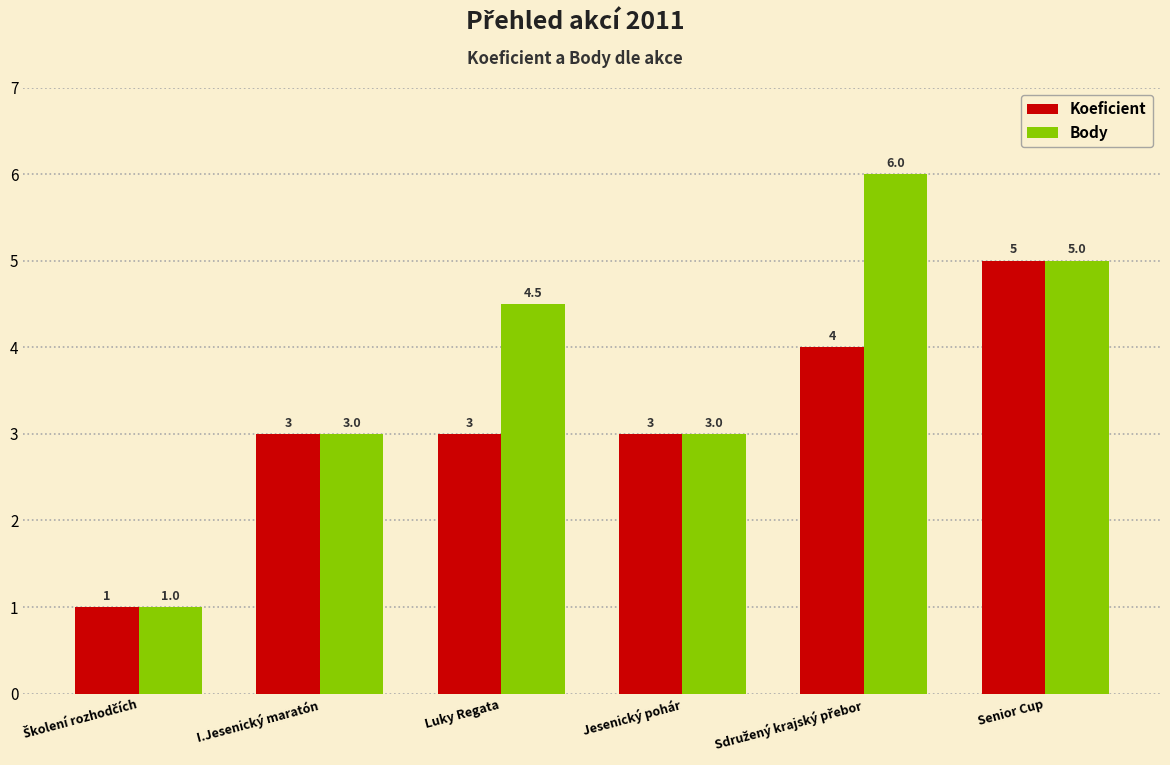

The Koeficient series shows 5.3 at Luky Regata. True or false?

False